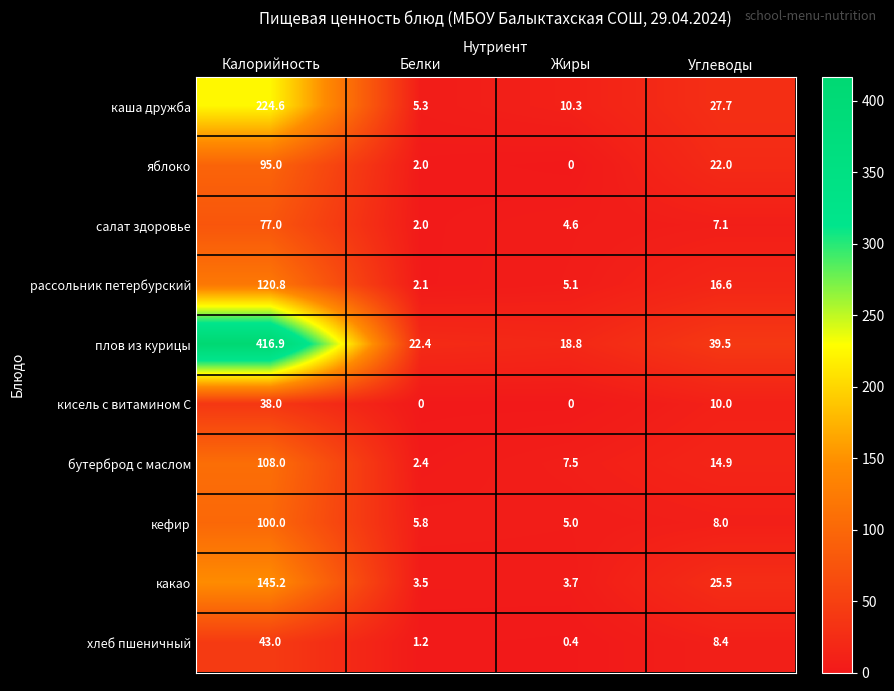

True or false: каша дружба has a value of 10.3 at Жиры.

True